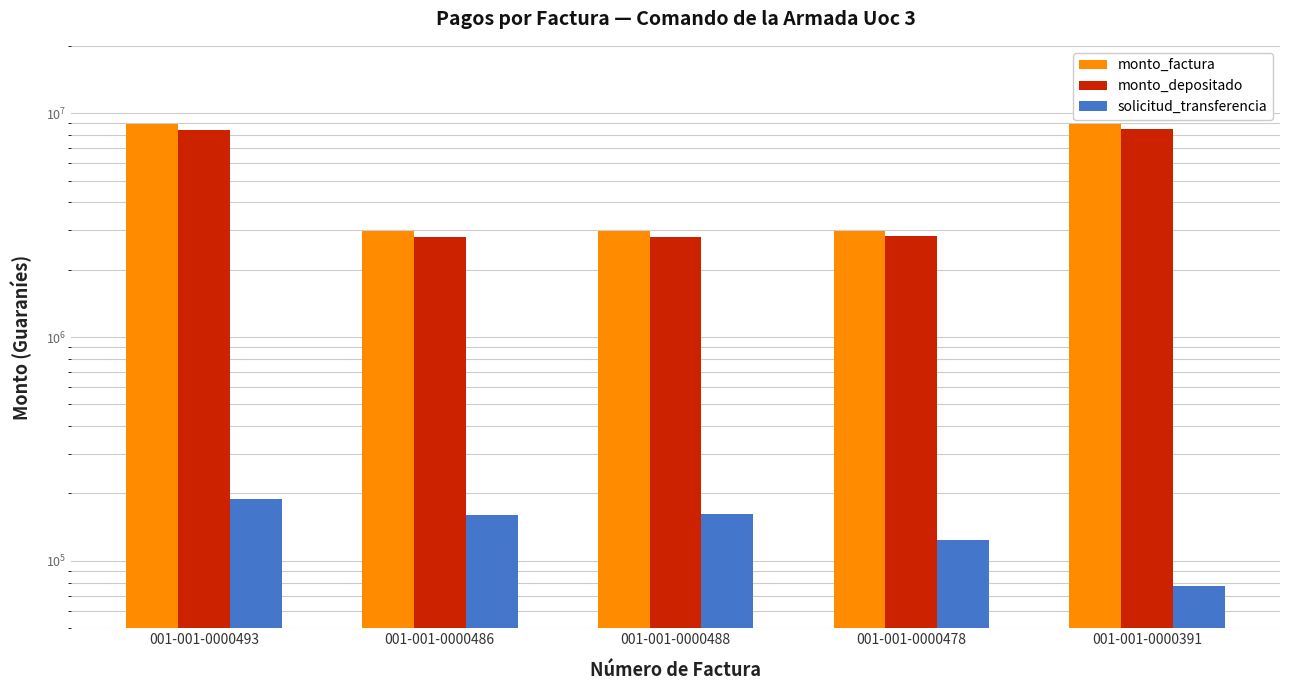

The monto_factura series shows 802164 at 001-001-0000486. True or false?

False